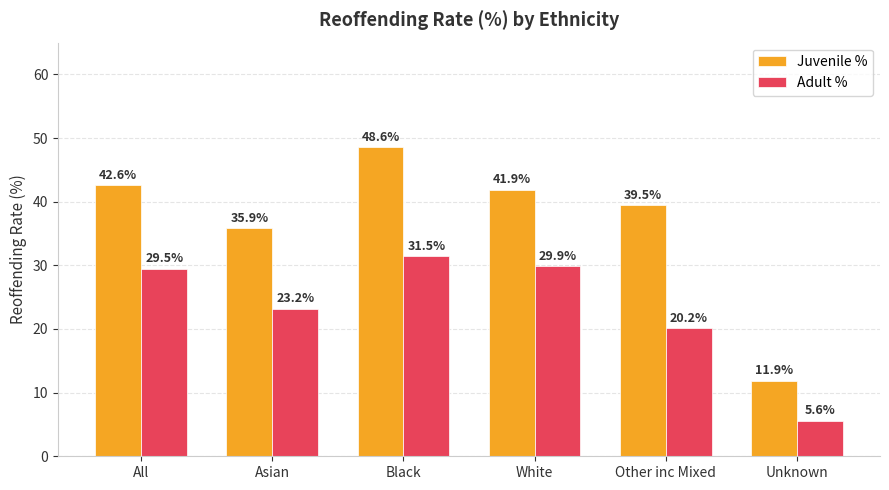

What is the sum of all Juvenile % values?

220.4